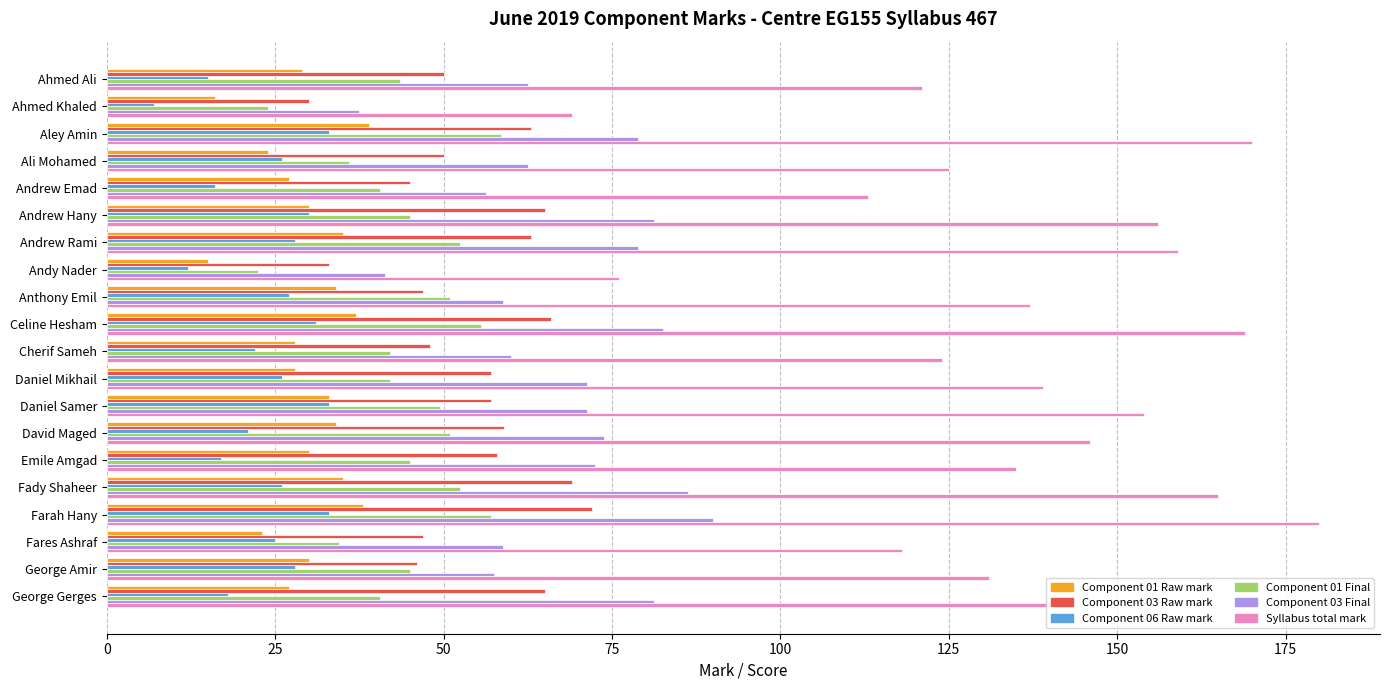

What is the average value of the Component 06 Raw mark series?

23.7